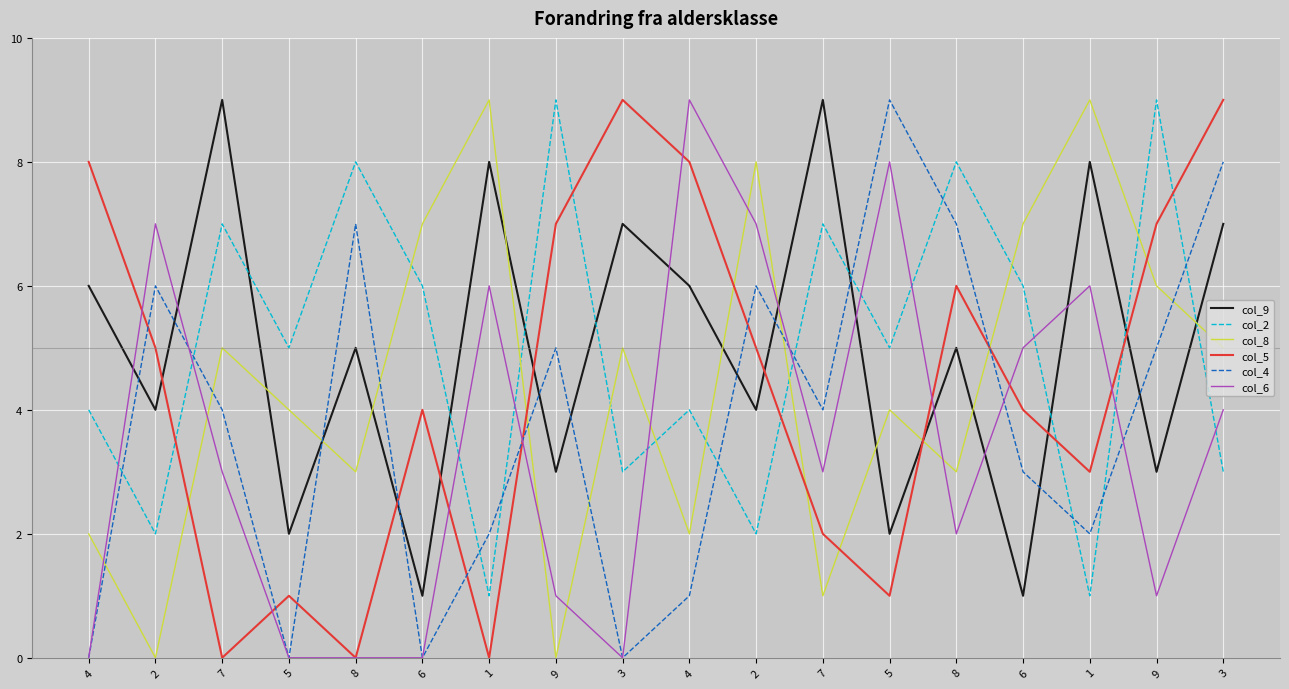

What are all the series names shown in the legend?

col_9, col_2, col_8, col_5, col_4, col_6